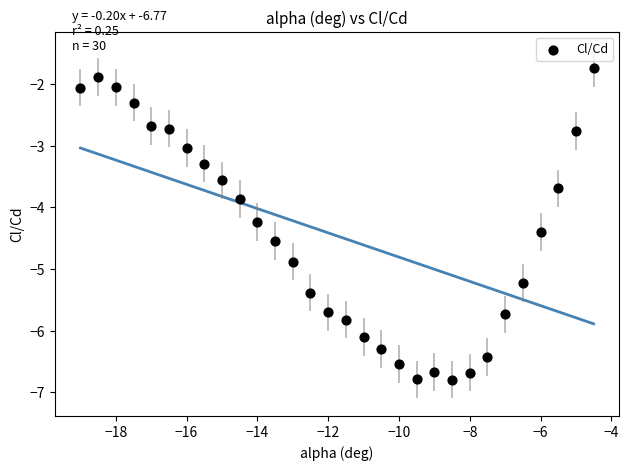

What Y value in the scatter plot is closest to -4?

-3.9